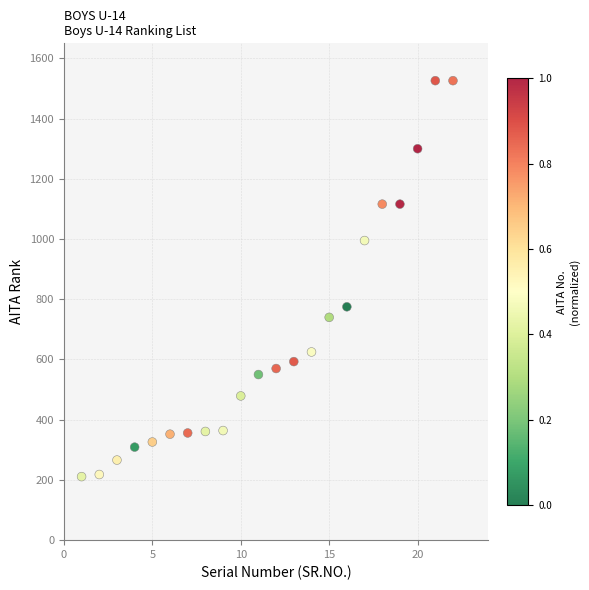

What Y value in the scatter plot is closest to 868?

775